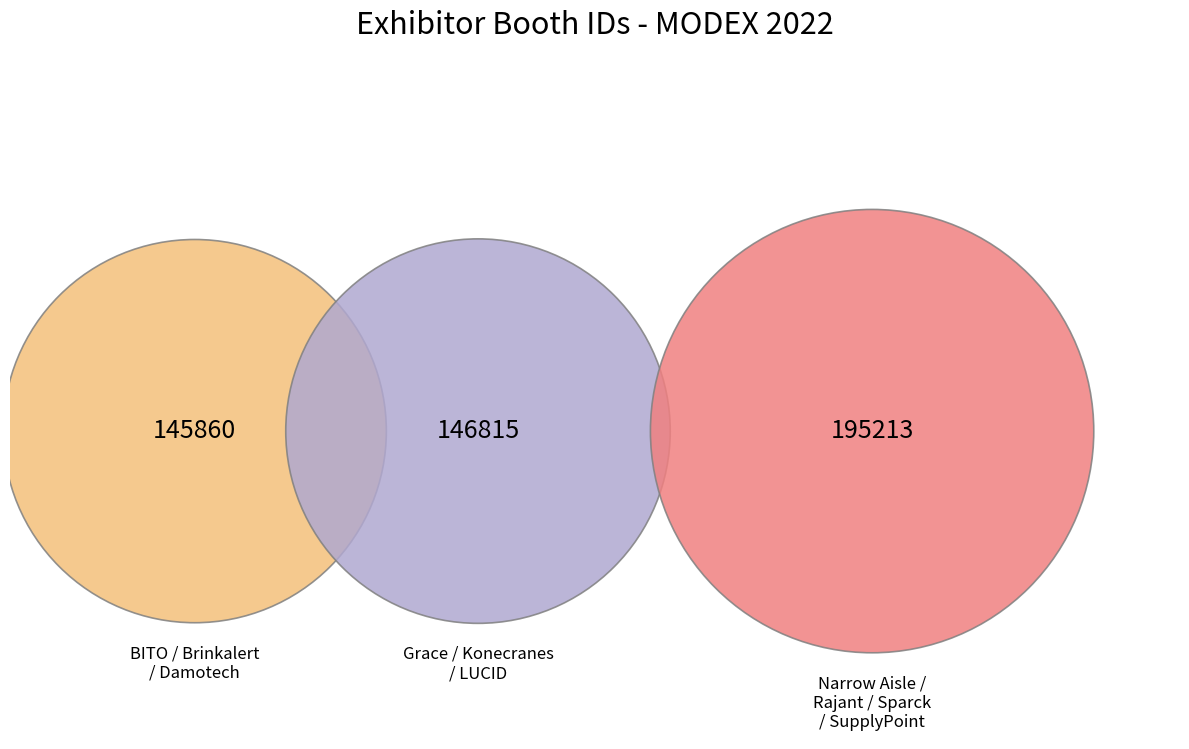

Is Narrow Aisle Ltd the majority of the pie?

No